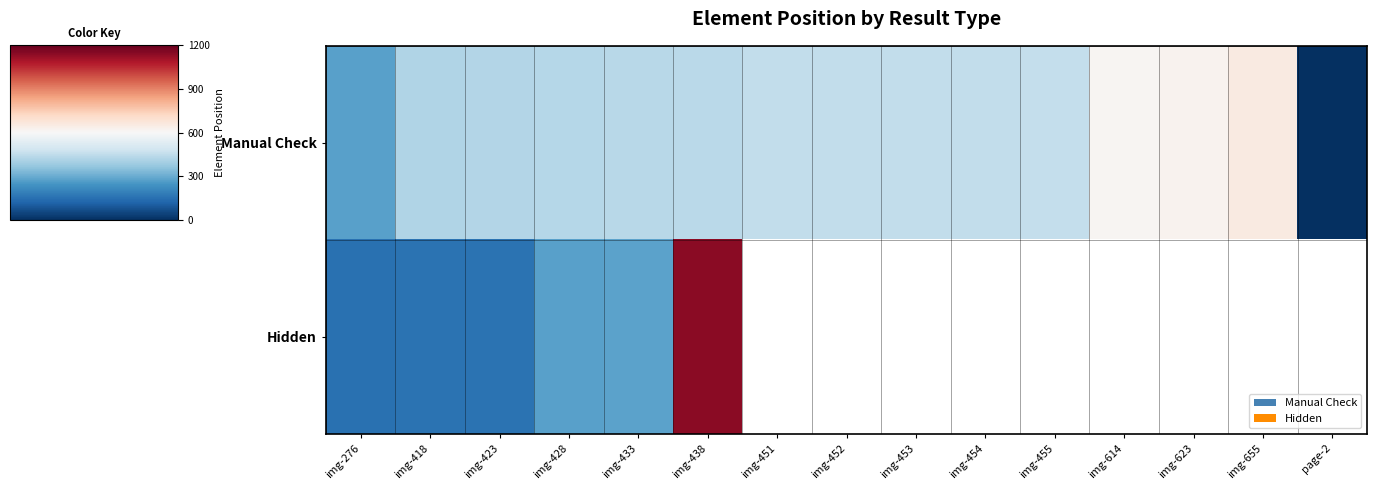

Which series has the widest spread of values?

Hidden